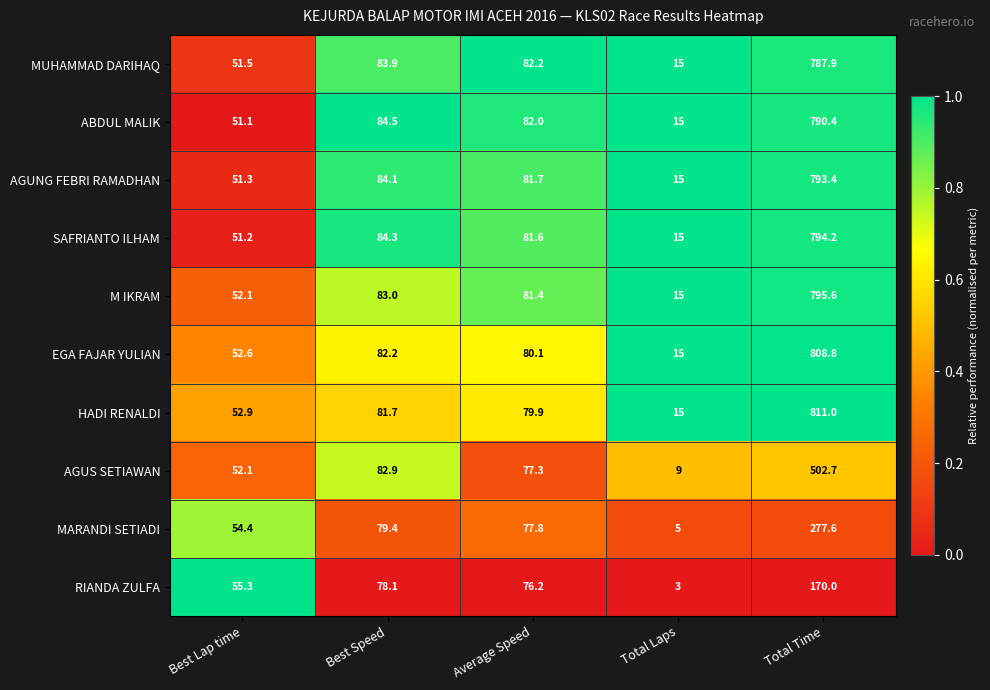

Which series has the largest range (max minus min)?

HADI RENALDI